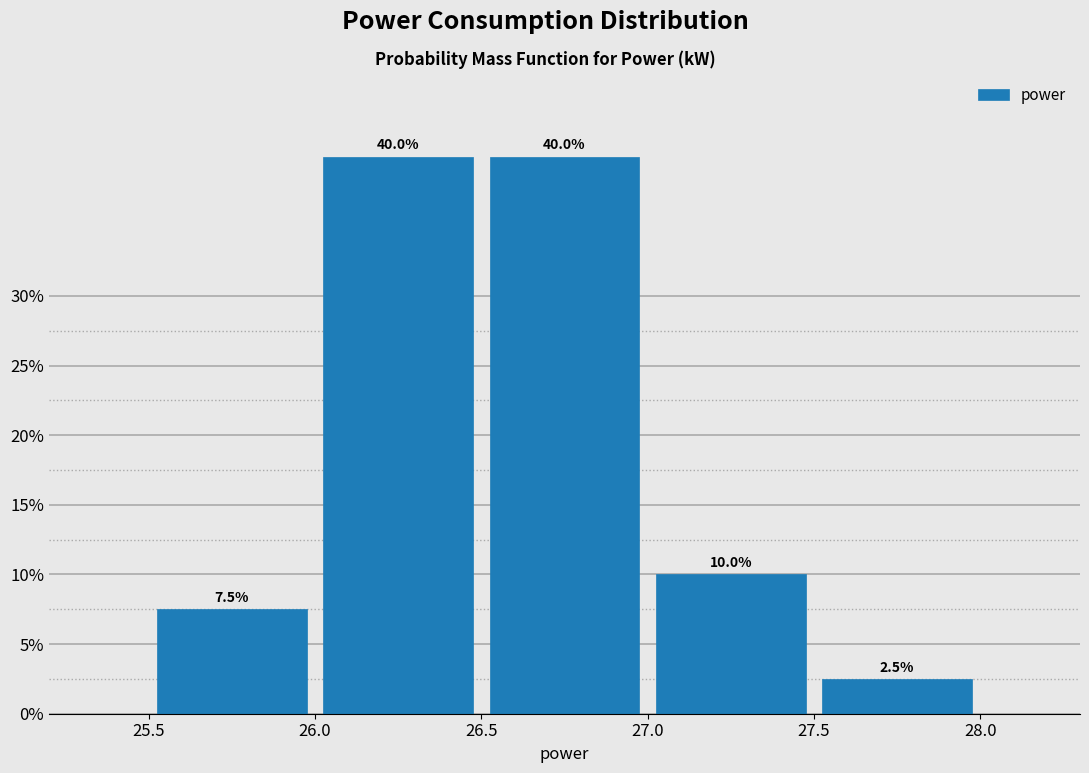

Reading left to right, list every bar in this chart as the range it spans on the x-axis followed by its height.

25.5 to 26.0: 7.5
26.0 to 26.5: 40.0
26.5 to 27.0: 40.0
27.0 to 27.5: 10.0
27.5 to 28.0: 2.5